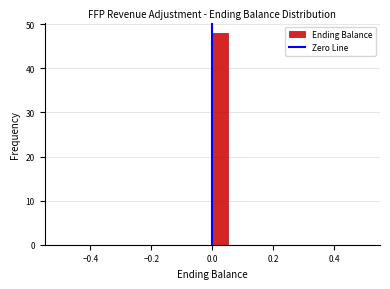

Around what value on the x-axis is the tallest bar? Give the approximate position of its centre, as read against the axis.

0.02